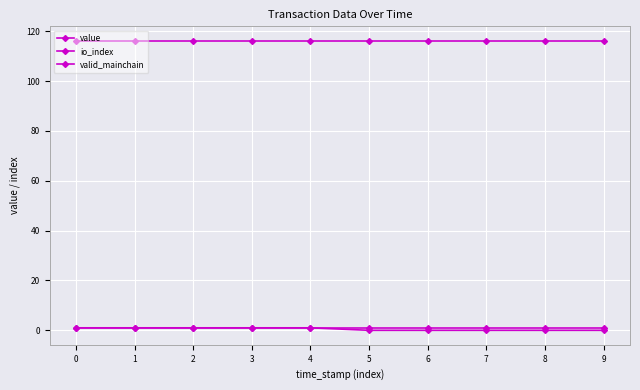

How many categories are shown in the chart?

10